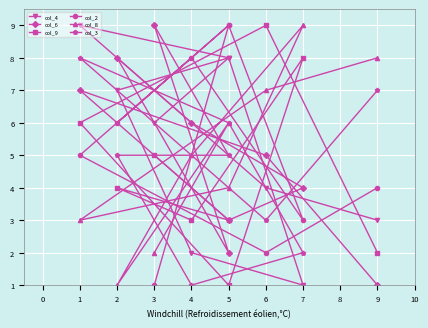

What is the spread (max minus min) of values at 6?

7